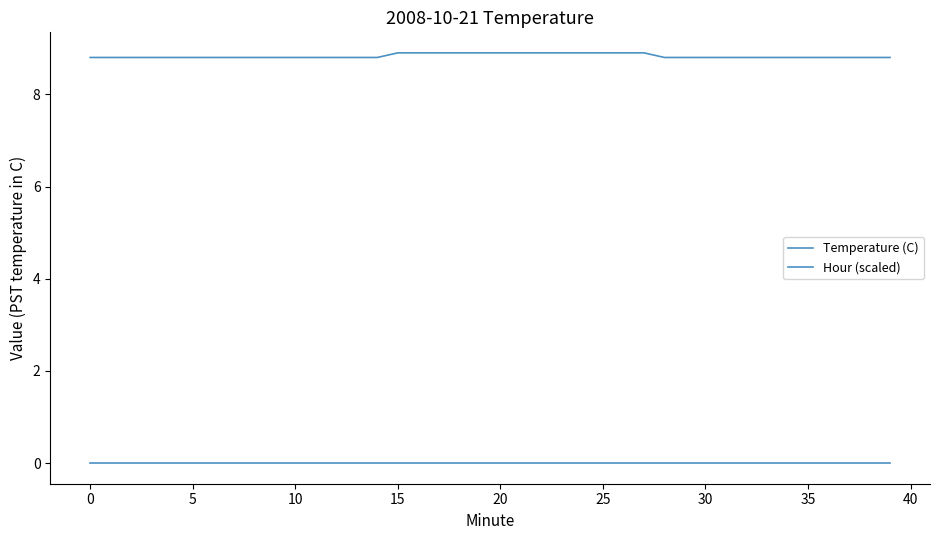

Rank the series by their average value, from highest to lowest.

Temperature (C), Hour (scaled)